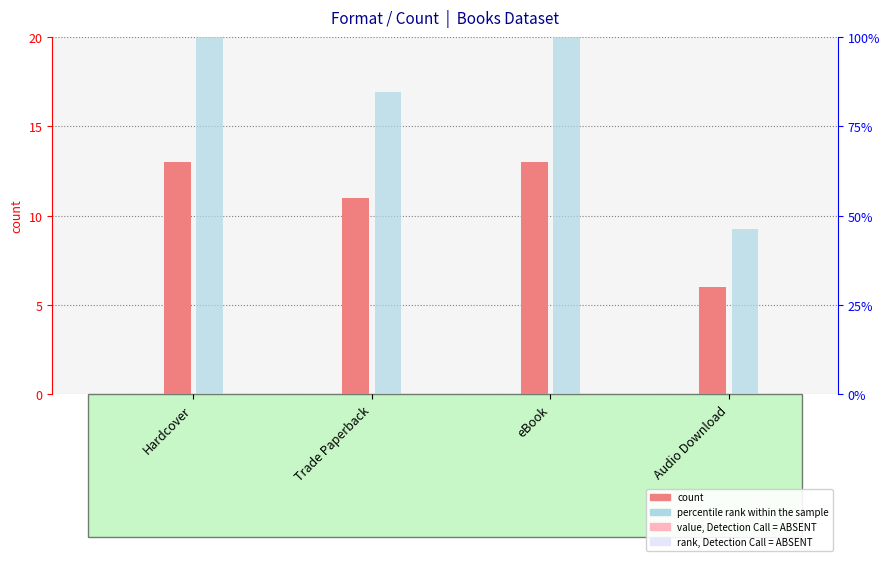

Reading right to left, what are all the values shown in this chart?

count: 6.0	13.0	11.0	13.0
percentile rank within the sample: 46.2	100.0	84.6	100.0